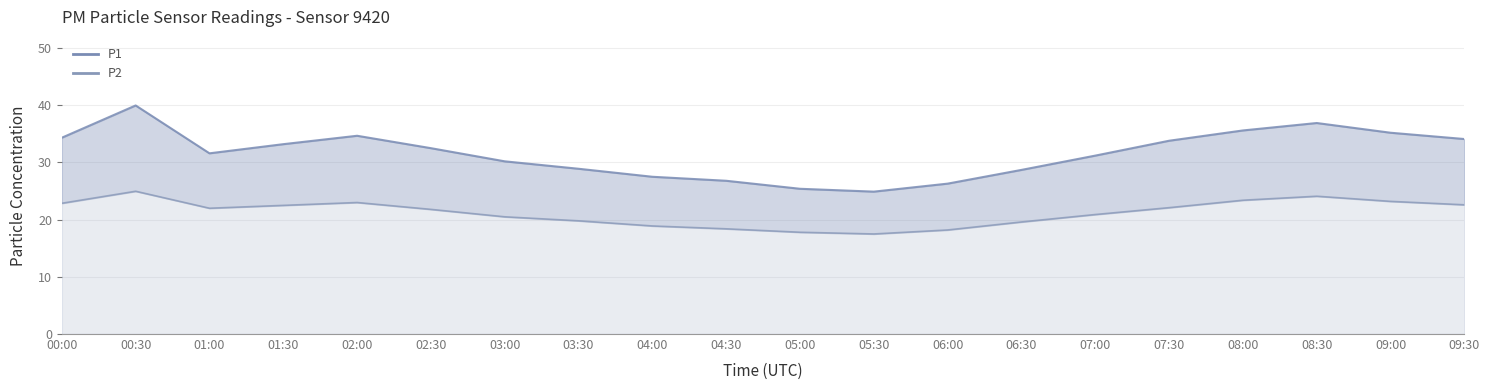

Reading left to right, transcribe all the data shown in this chart.

P1 line: 34.3	40.0	31.6	33.2	34.7	32.5	30.2	28.9	27.5	26.8	25.4	24.9	26.3	28.7	31.2	33.8	35.6	36.9	35.2	34.1
P2 line: 22.9	25.0	22.0	22.5	23.0	21.8	20.5	19.8	18.9	18.4	17.8	17.5	18.2	19.6	20.9	22.1	23.4	24.1	23.2	22.6